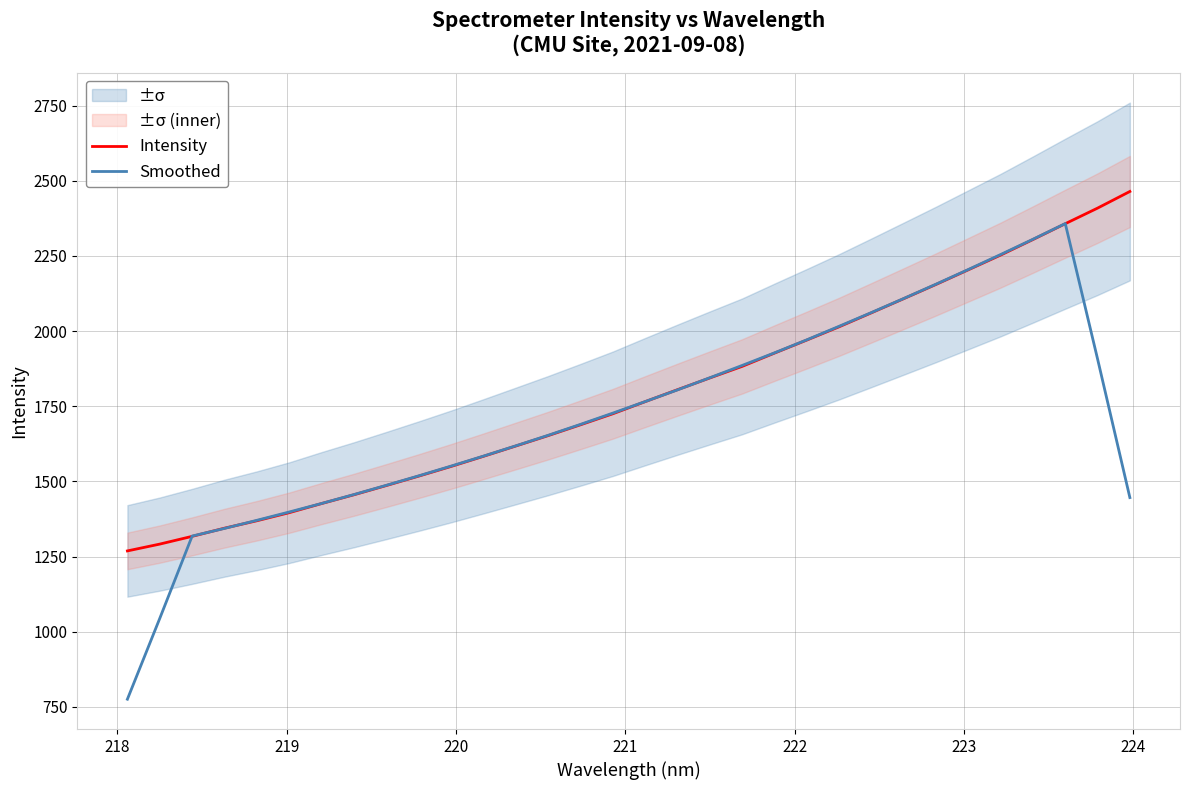

What is the highest value of the Smoothed series?

2357.6